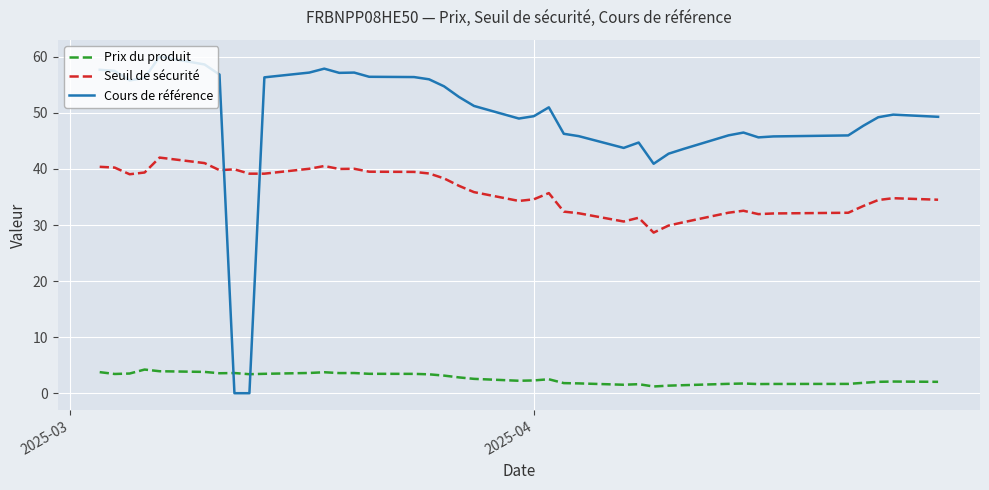

Which series has the widest spread of values?

Cours de référence